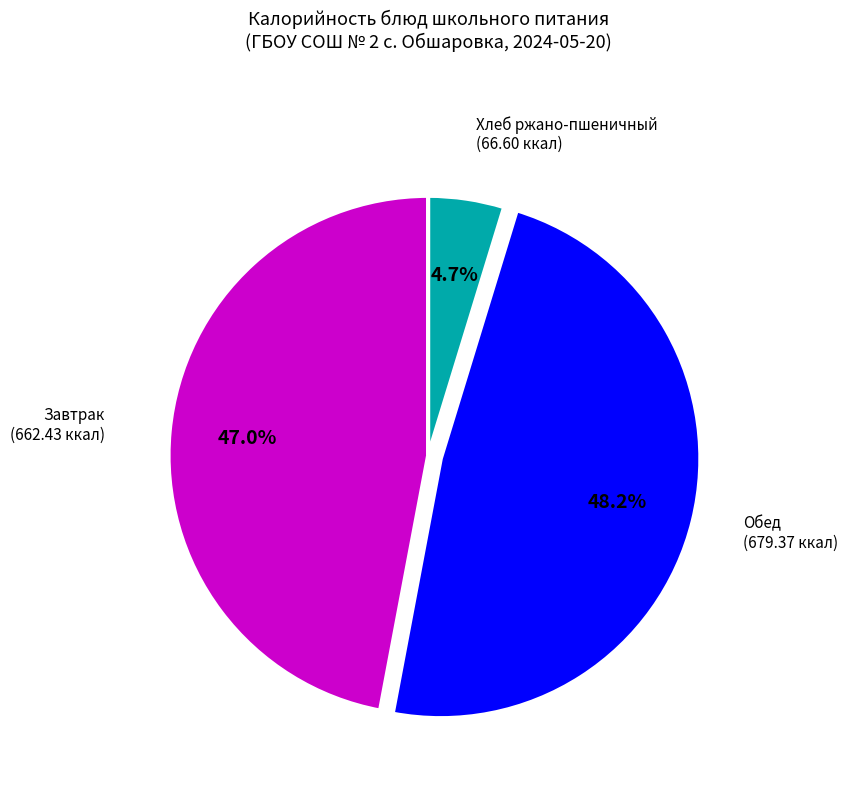

Is there any slice that represents more than half of the pie?

No